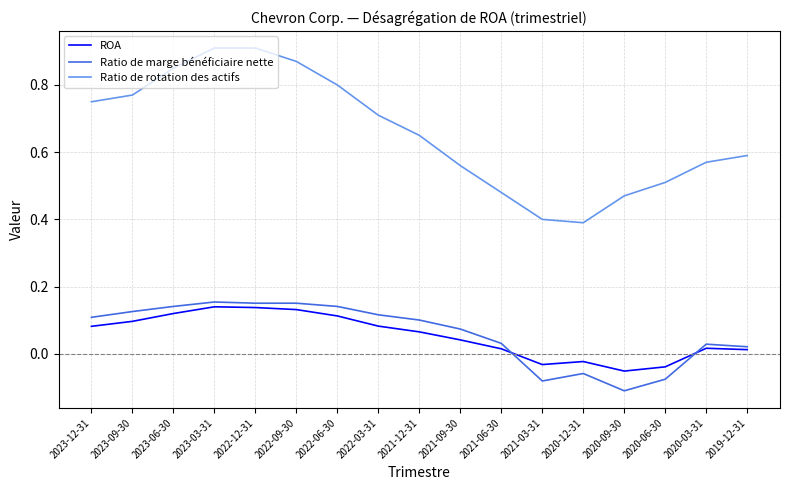

Which series has the largest range (max minus min)?

Ratio de rotation des actifs